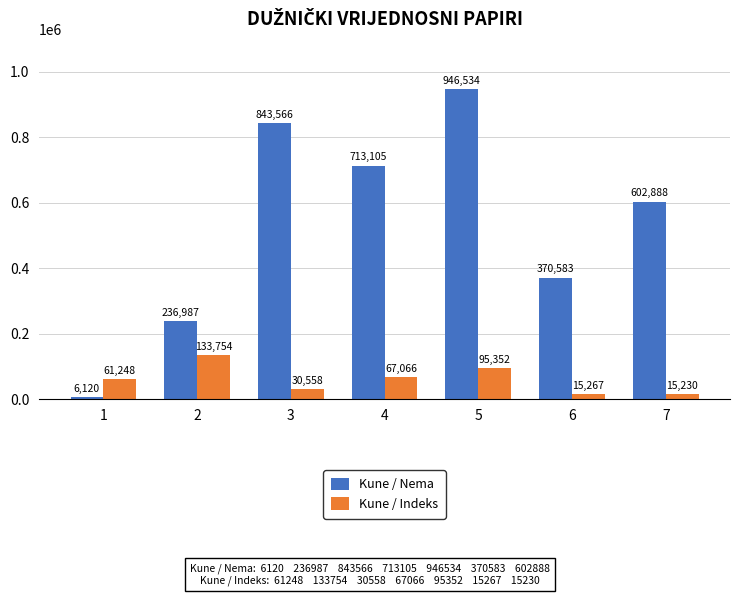

What is the value of the Kune / Indeks bar at the 3rd from the left?

30558